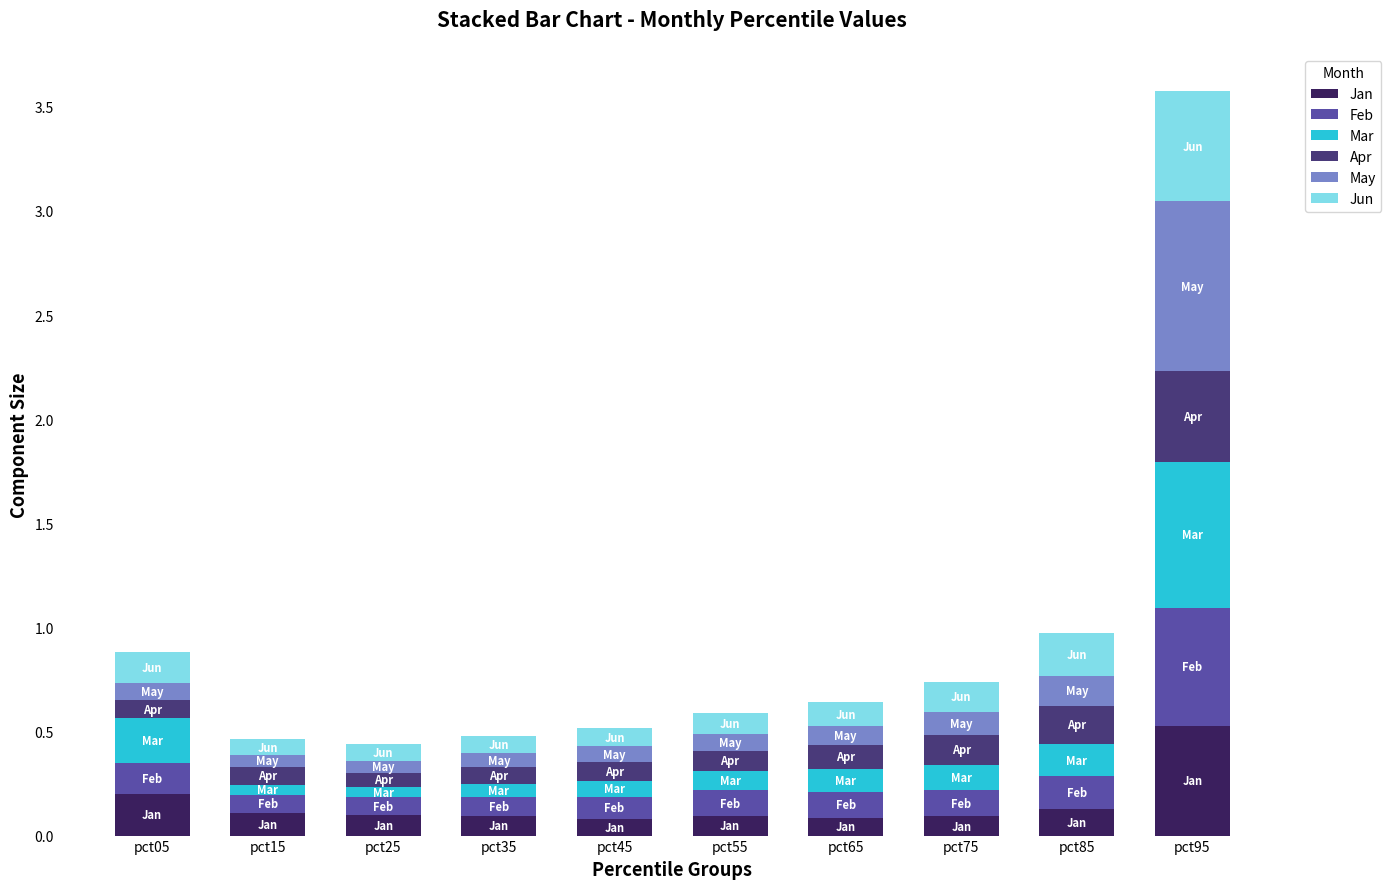

At which category is the sum across all series the highest?

pct95